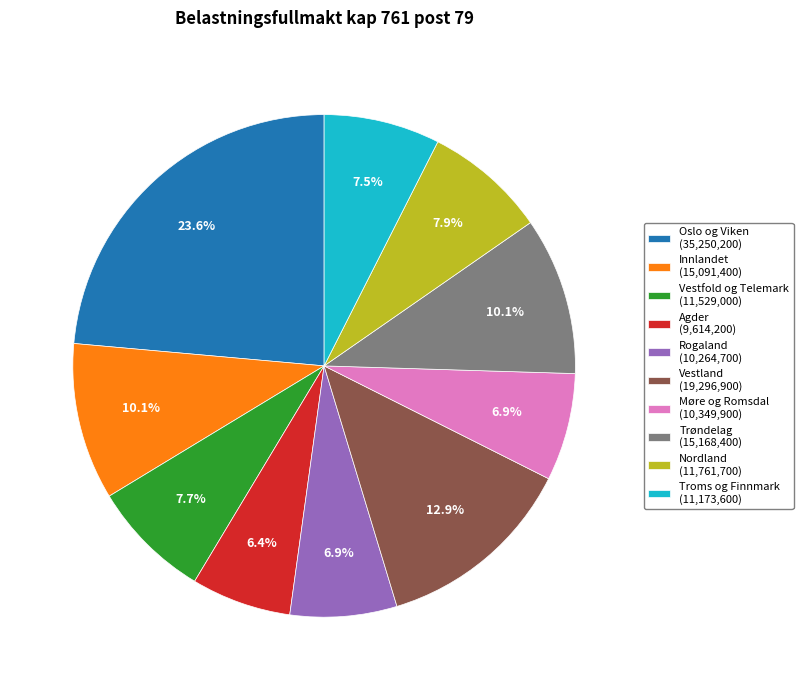

Approximately how many times larger is the value at Trøndelag compared to Møre og Romsdal?

1.5